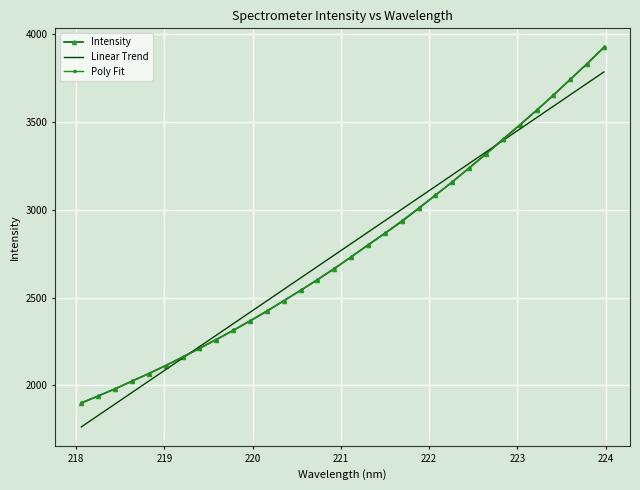

What is the smallest value displayed?

1764.1